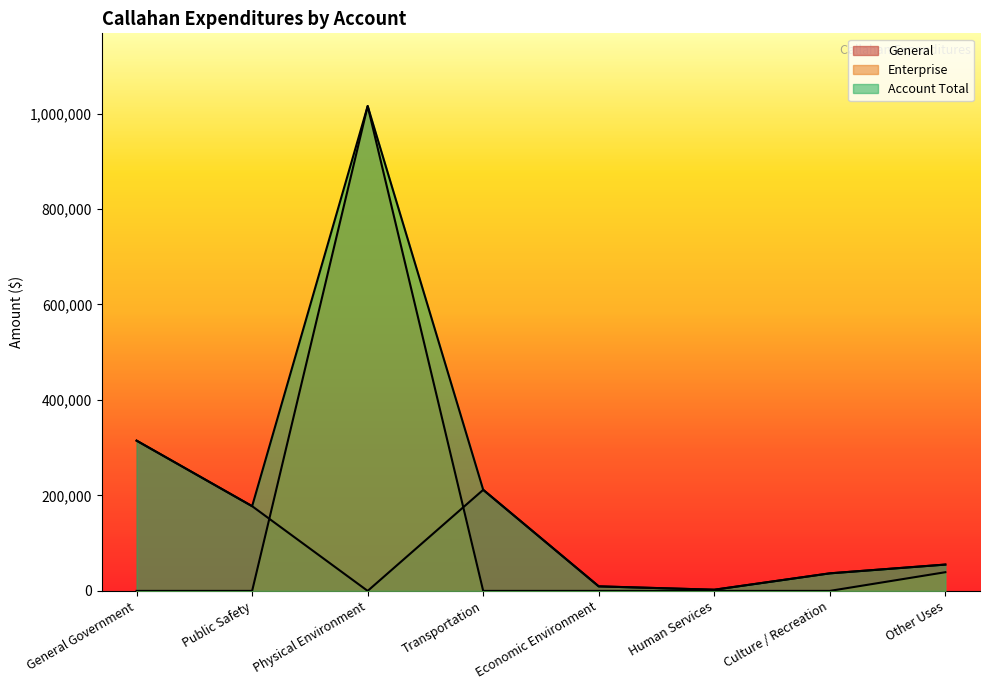

Rank the categories by Enterprise value from lowest to highest.

General Government, Public Safety, Transportation, Economic Environment, Human Services, Culture / Recreation, Other Uses, Physical Environment